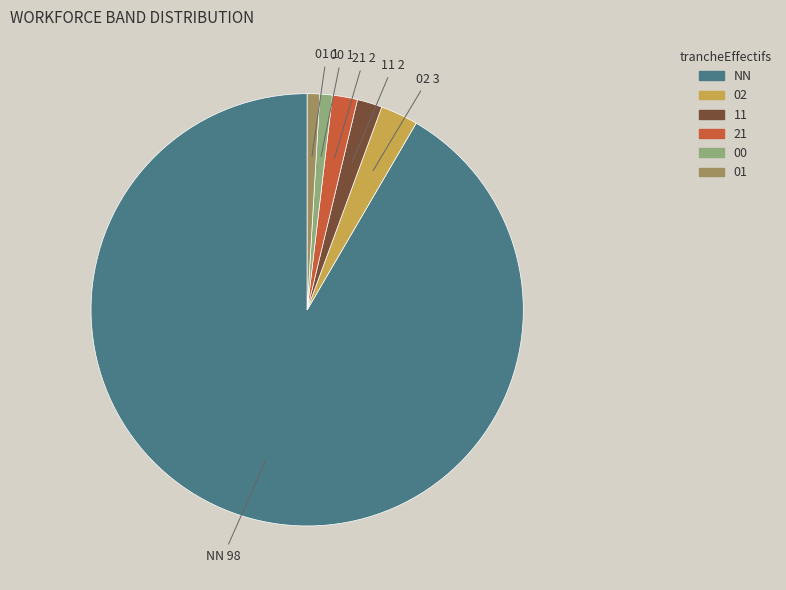

Which has a higher value, NN or 11?

NN